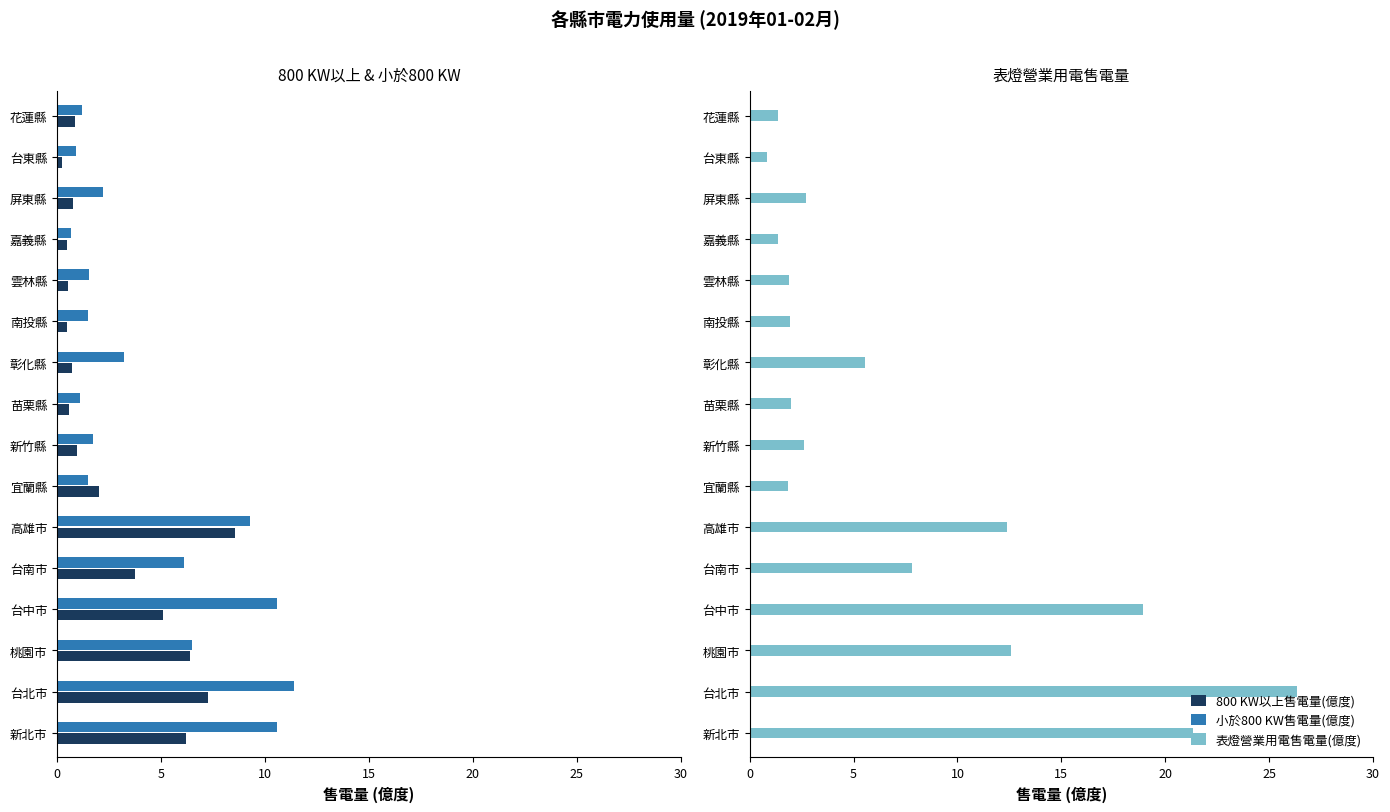

How many values in the 表燈營業用電售電量(億度) series are below 2?

7